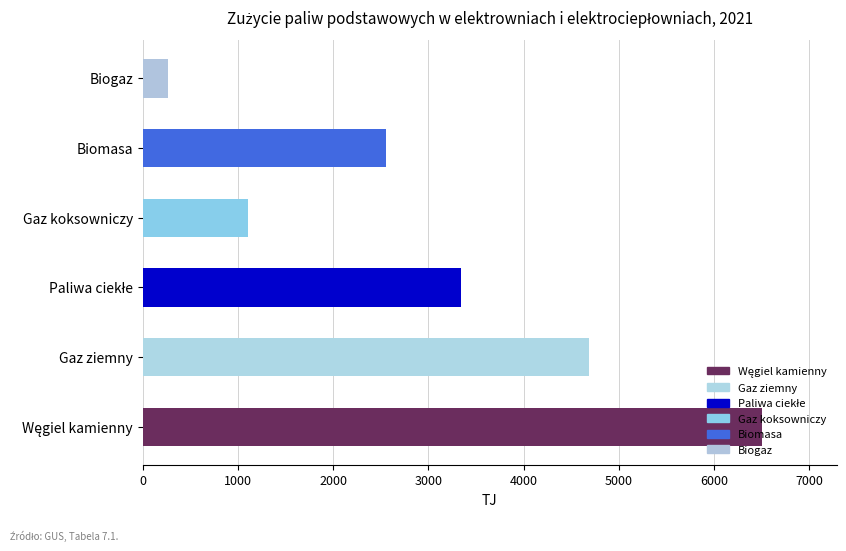

True or false: the data shows 4691.3 at Gaz ziemny.

True